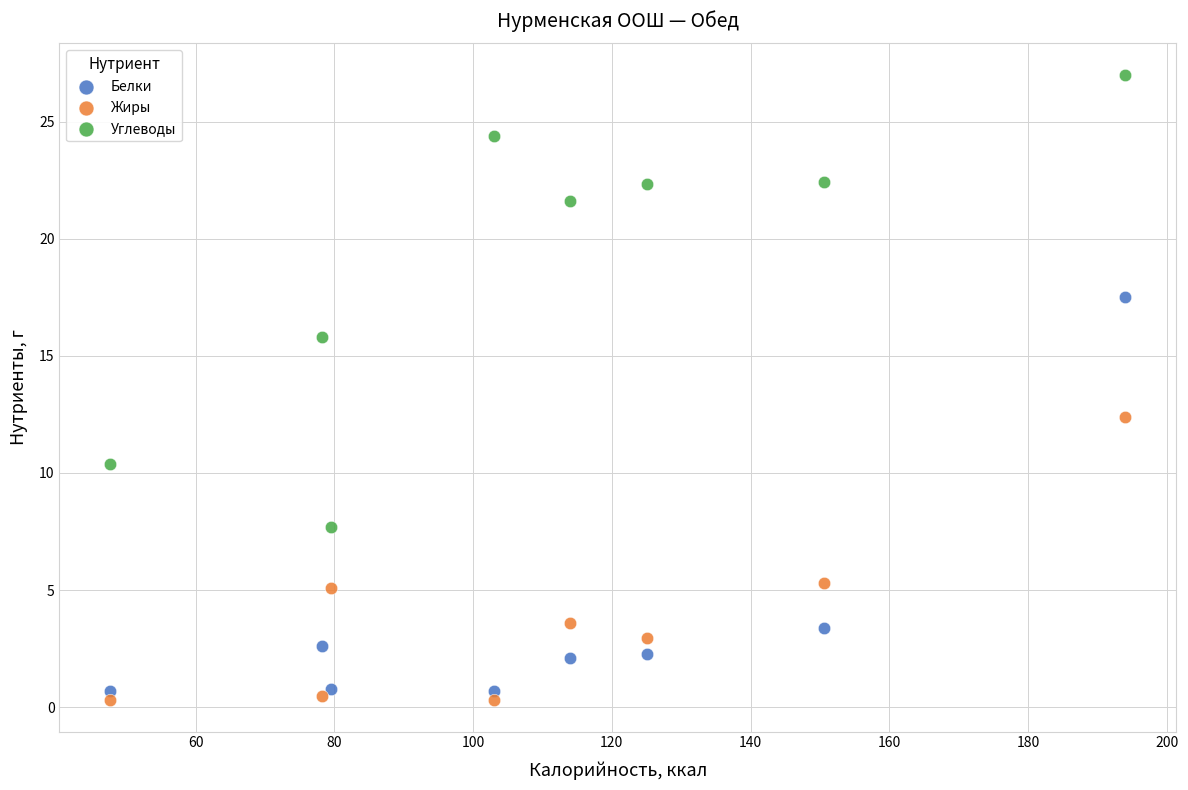

In the Углеводы series, what Y value is closest to 17?

15.8